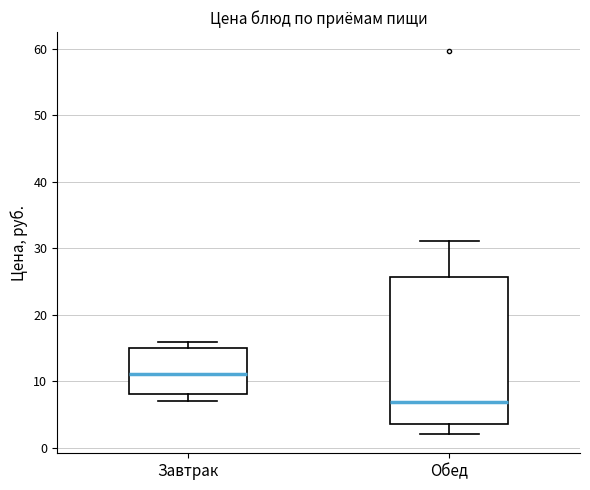

Which box has the highest median line?

Завтрак